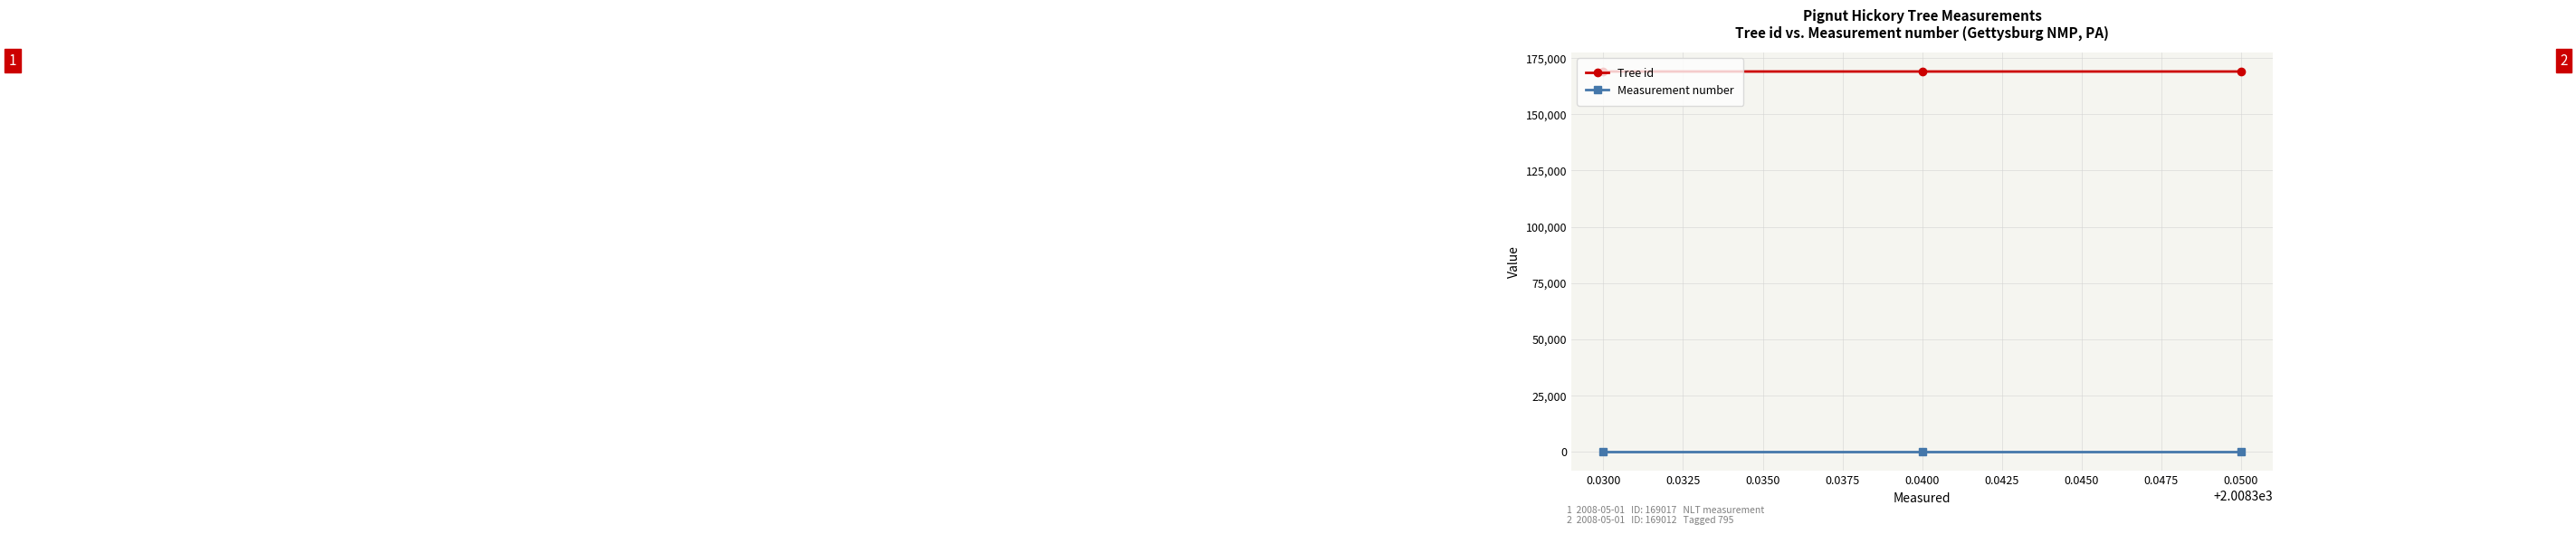

What is the maximum value shown in the chart?

169017